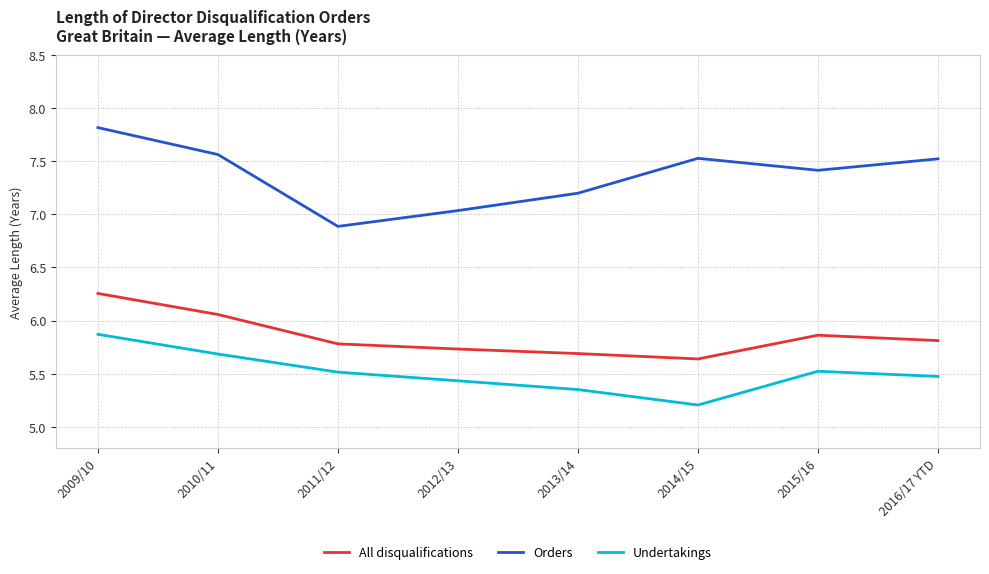

How many interior local valleys does the Orders series have?

2